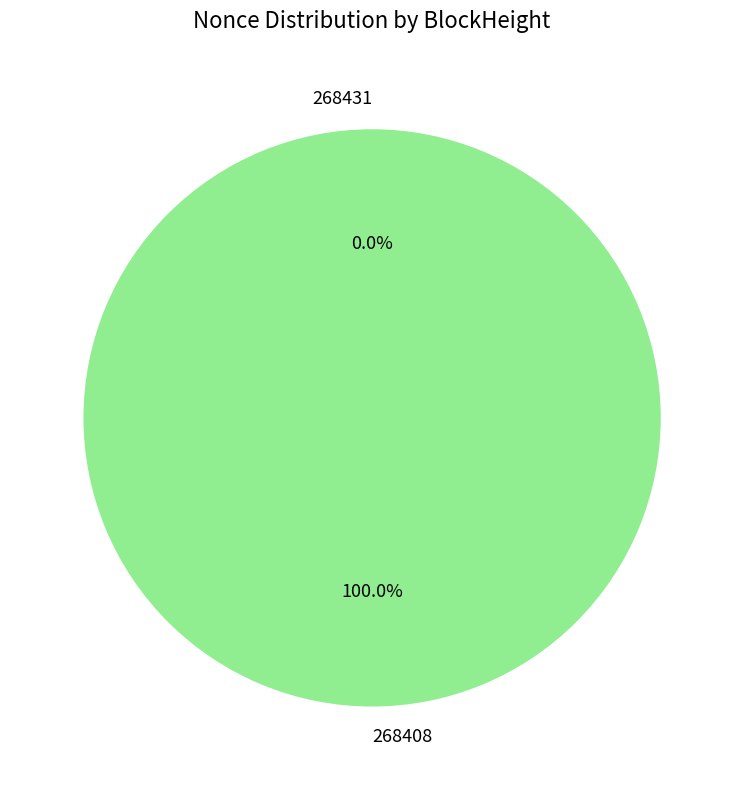

Count the number of slices in the pie.

2